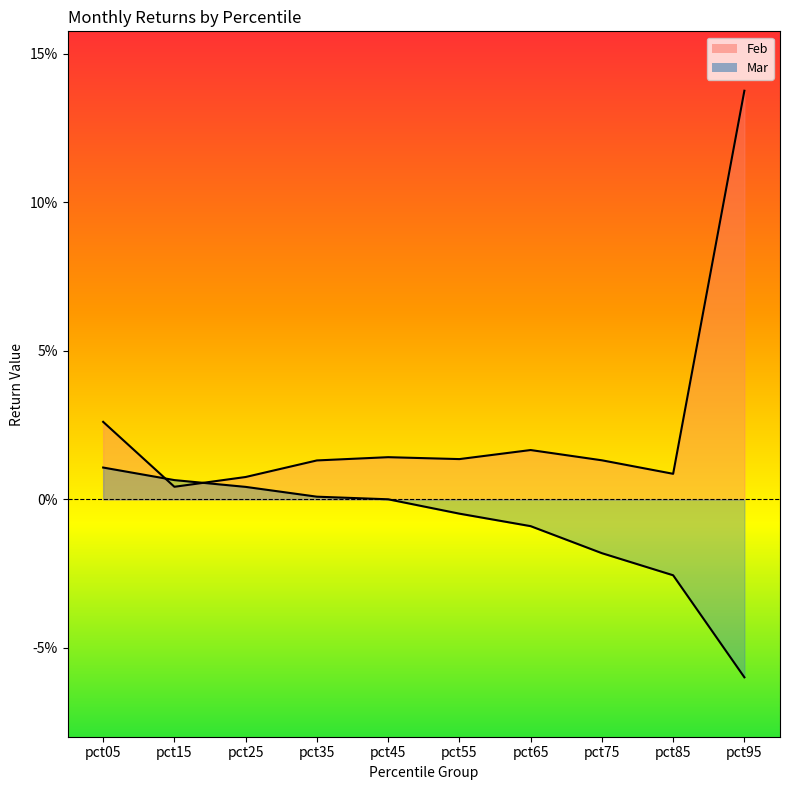

What is the maximum value shown in the chart?

0.1